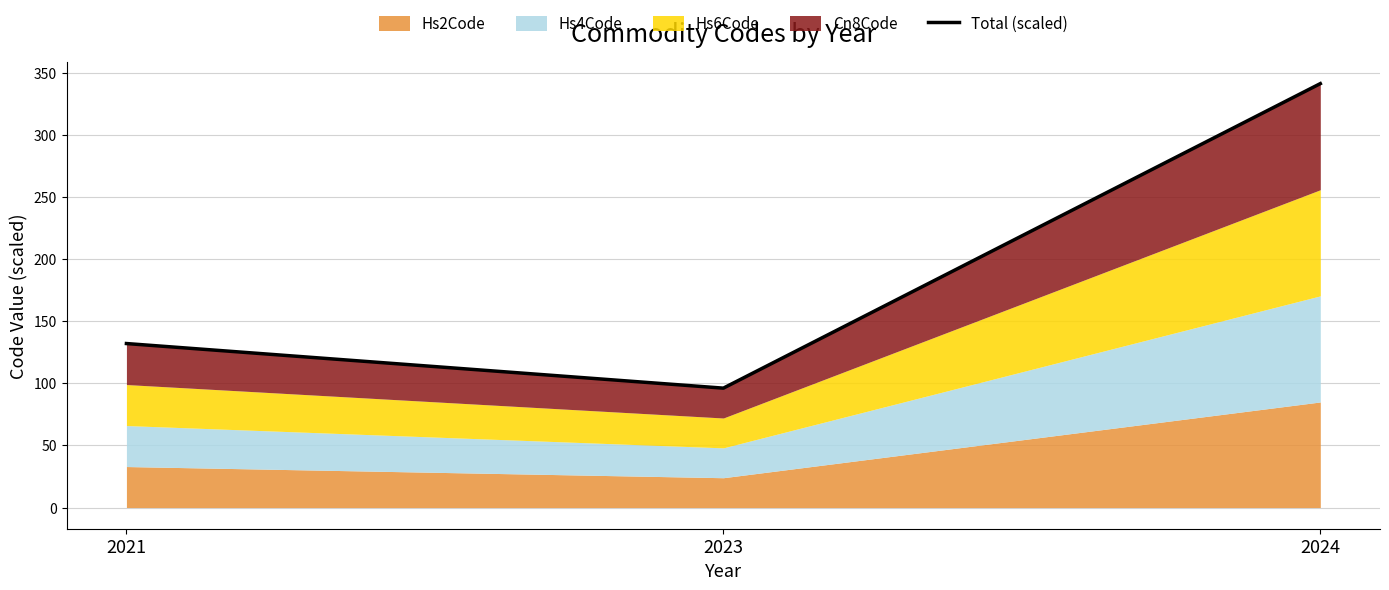

True or false: the data shows 88.6 at 2021.

False